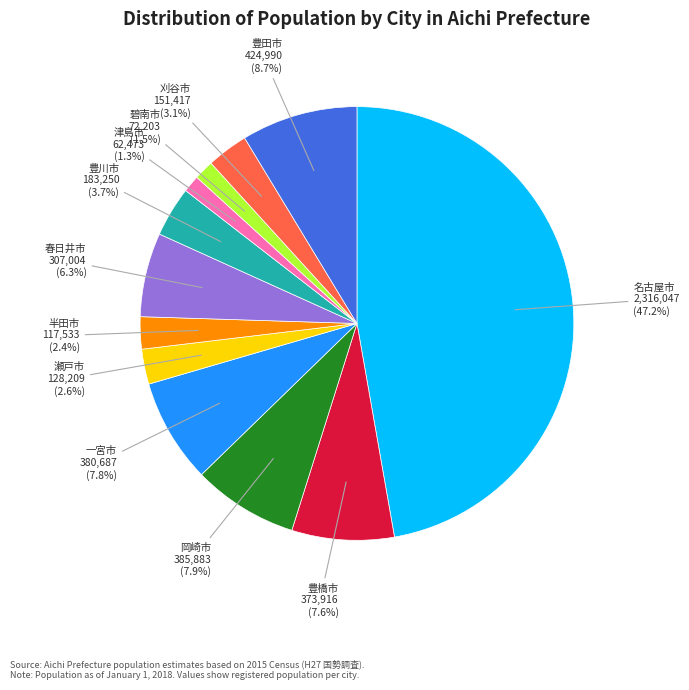

What portion of the pie excludes 岡崎市?

92.1%